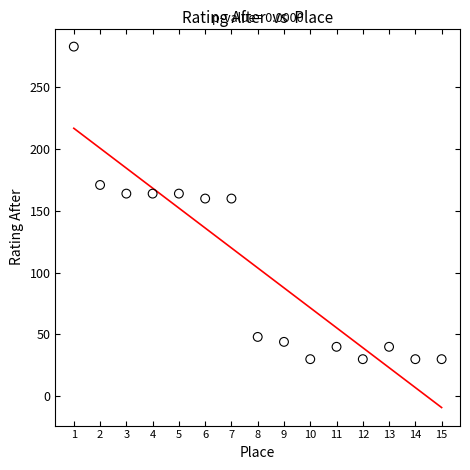

What is the range of X values (max minus min)?

14